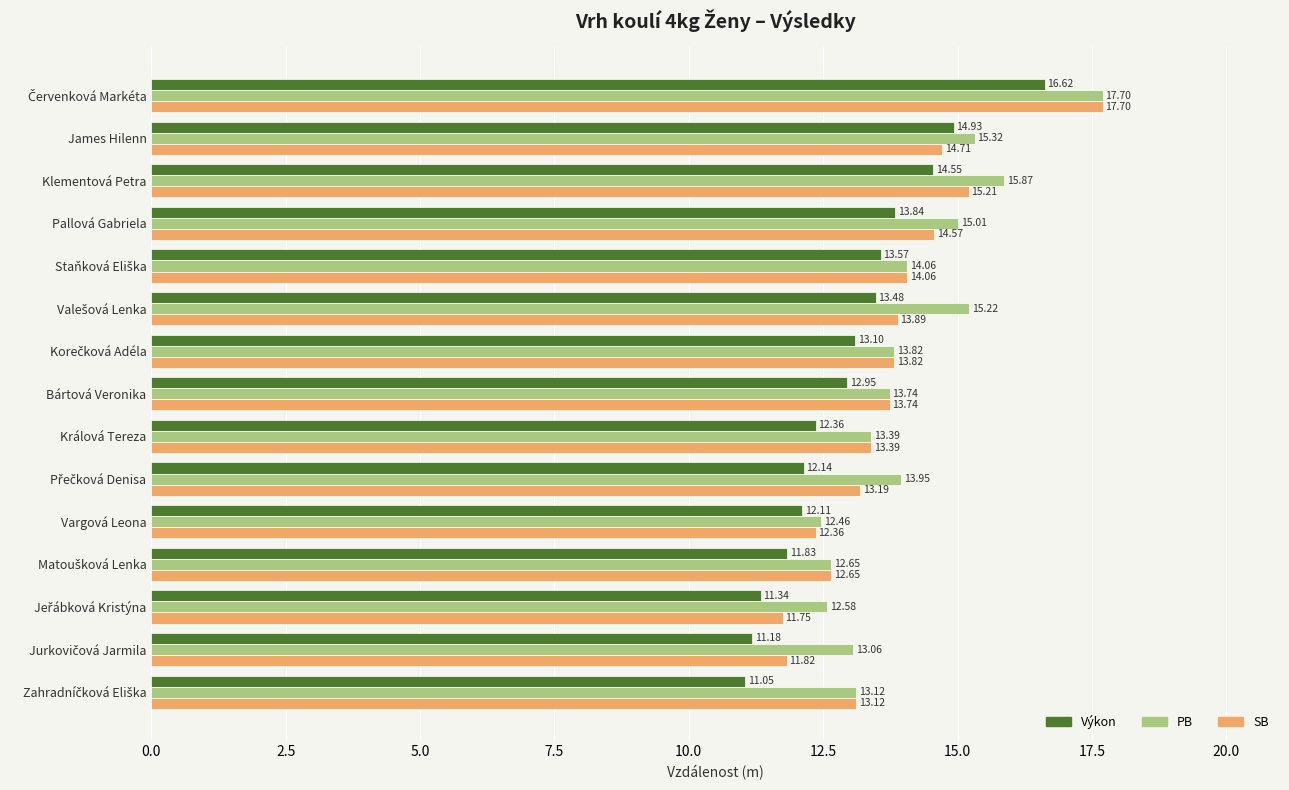

Rank the series by their average value, from lowest to highest.

Výkon, SB, PB